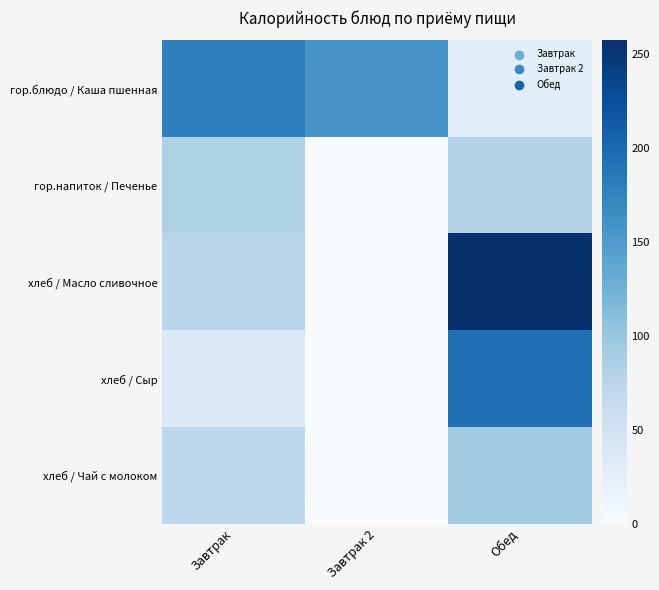

Reading right to left, transcribe all the data shown in this chart.

гор.блюдо / Каша пшенная: Обед=28.1	Завтрак 2=157.0	Завтрак=178.8
гор.напиток / Печенье: Обед=78.3	Завтрак 2=0.0	Завтрак=83.4
хлеб / Масло сливочное: Обед=257.3	Завтрак 2=0.0	Завтрак=74.9
хлеб / Сыр: Обед=193.6	Завтрак 2=0.0	Завтрак=35.8
хлеб / Чай с молоком: Обед=93.2	Завтрак 2=0.0	Завтрак=71.7